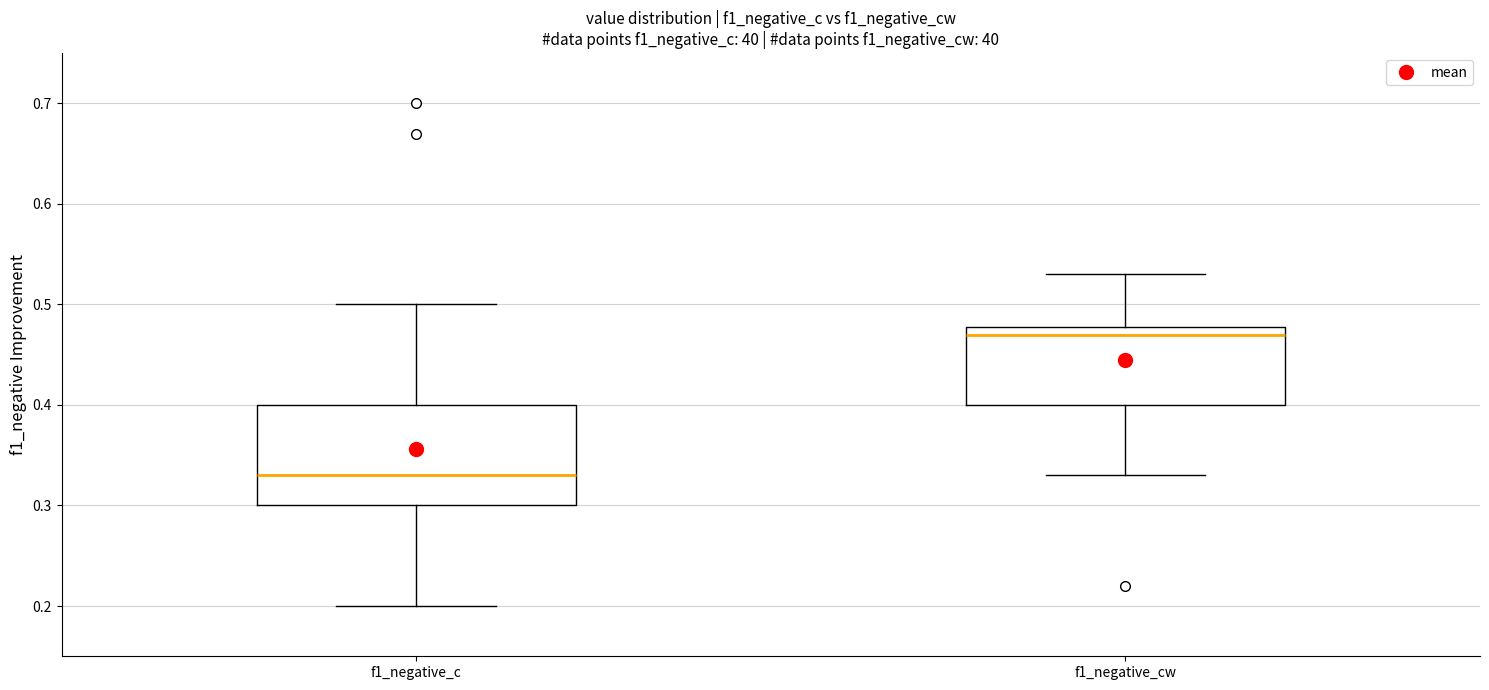

Comparing the boxes themselves (not the whiskers), which one is the tallest?

f1_negative_c